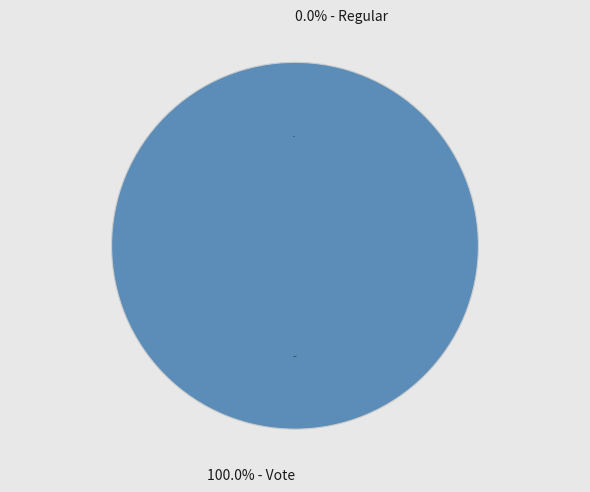

What percentage is the Vote slice, to the nearest percent?

100%